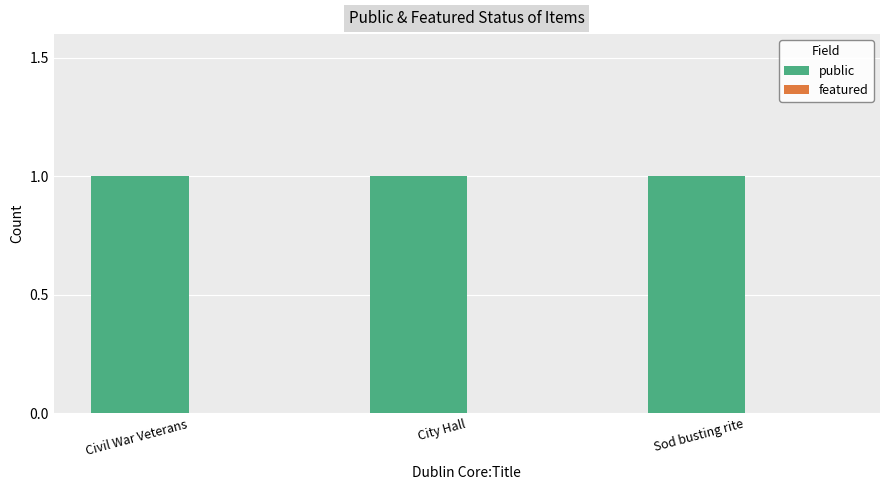

Reading left to right, extract all data points from this chart.

public: Civil War Veterans=1	City Hall=1	Sod busting rite=1
featured: Civil War Veterans=0	City Hall=0	Sod busting rite=0